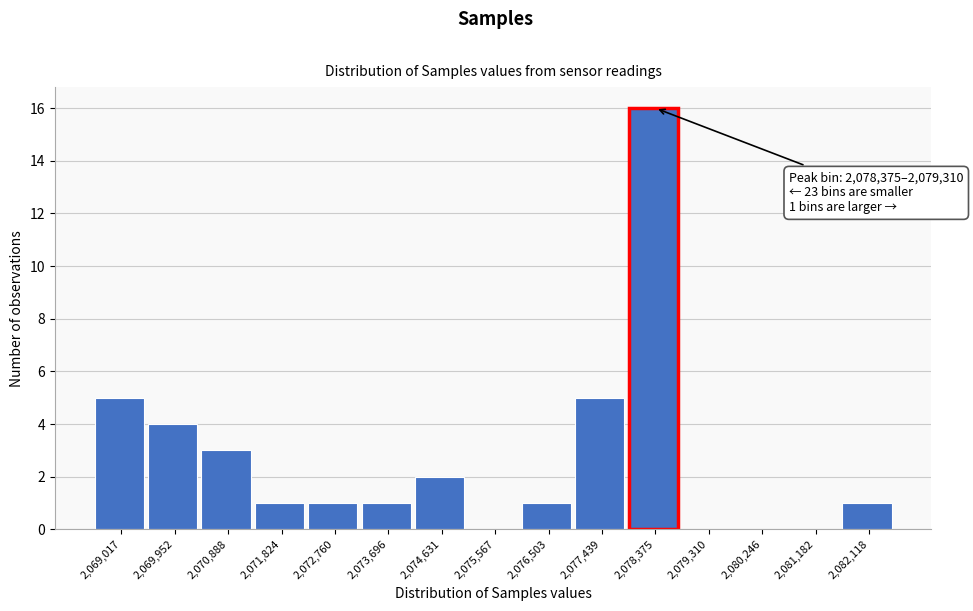

Reading right to left, what are all the values shown in this chart?

2,082,118=1	2,081,182=0	2,080,246=0	2,079,310=0	2,078,375=16	2,077,439=5	2,076,503=1	2,075,567=0	2,074,631=2	2,073,696=1	2,072,760=1	2,071,824=1	2,070,888=3	2,069,952=4	2,069,017=5